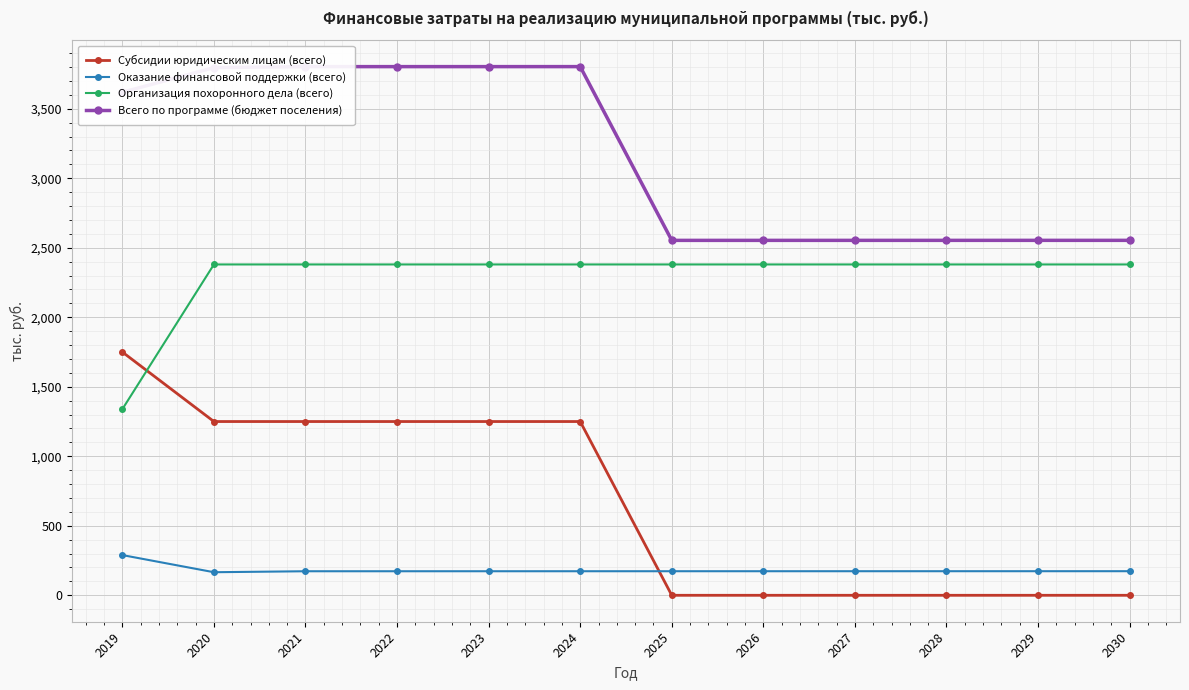

Read the Всего по программе (бюджет поселения) value at 2021.

3803.0